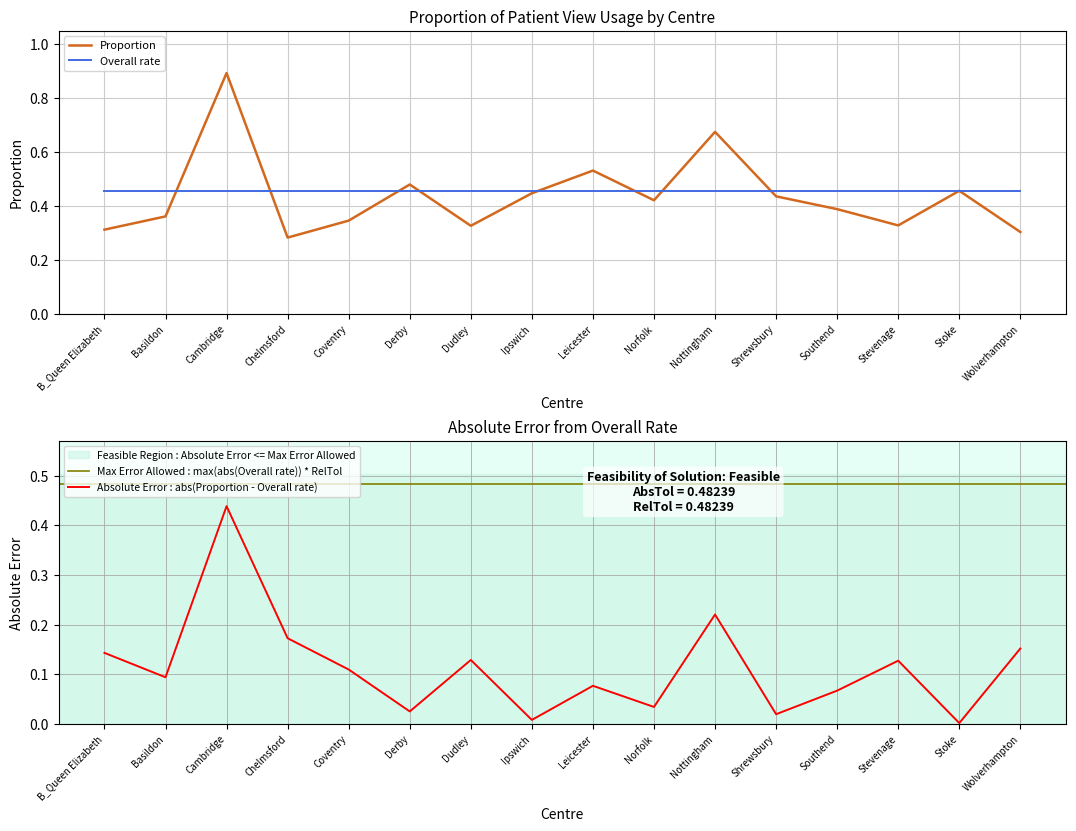

How many interior local peaks (higher than both neighbors) does the data have?

5